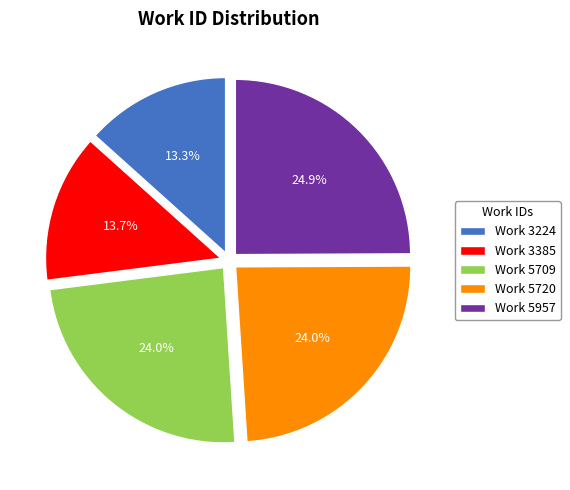

How many segments does this pie chart have?

5